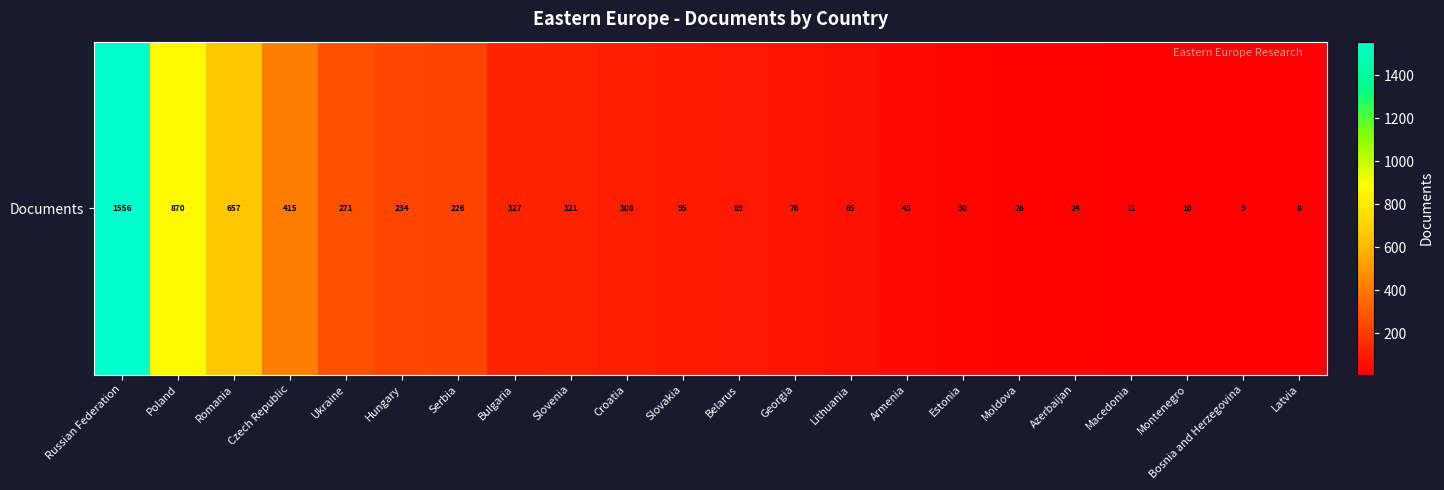

Approximately how many times larger is the value at Bosnia and Herzegovina compared to Estonia?

0.3